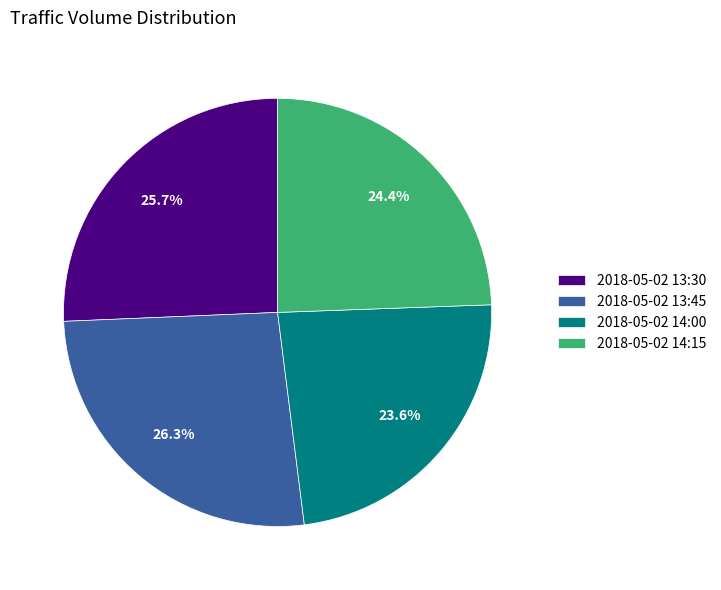

To the nearest percent, what is the difference between the 2018-05-02 14:00 and 2018-05-02 13:30 slice percentages?

2%